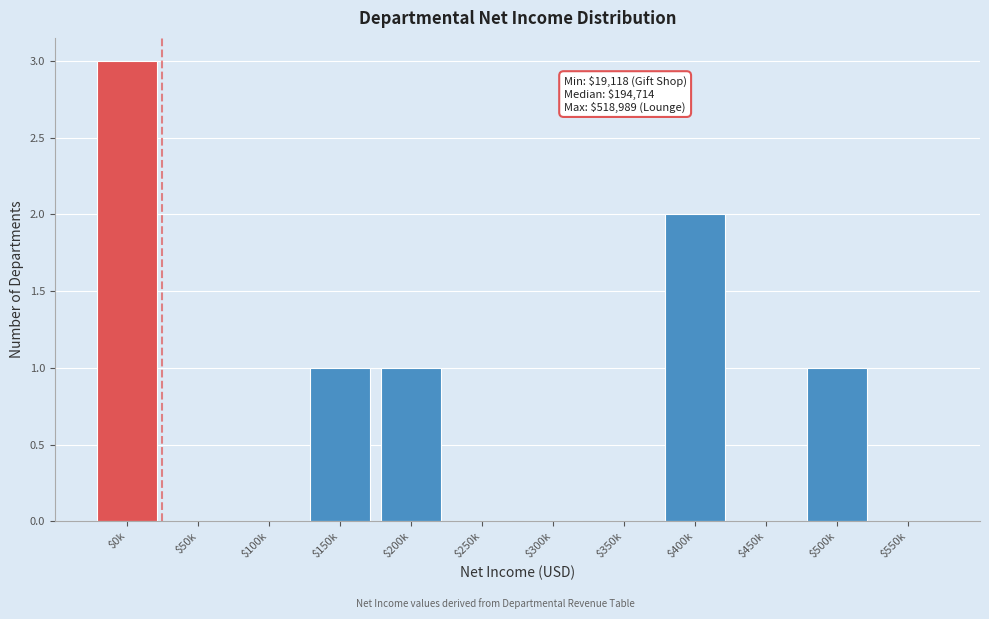

What is the sum of all values?

8